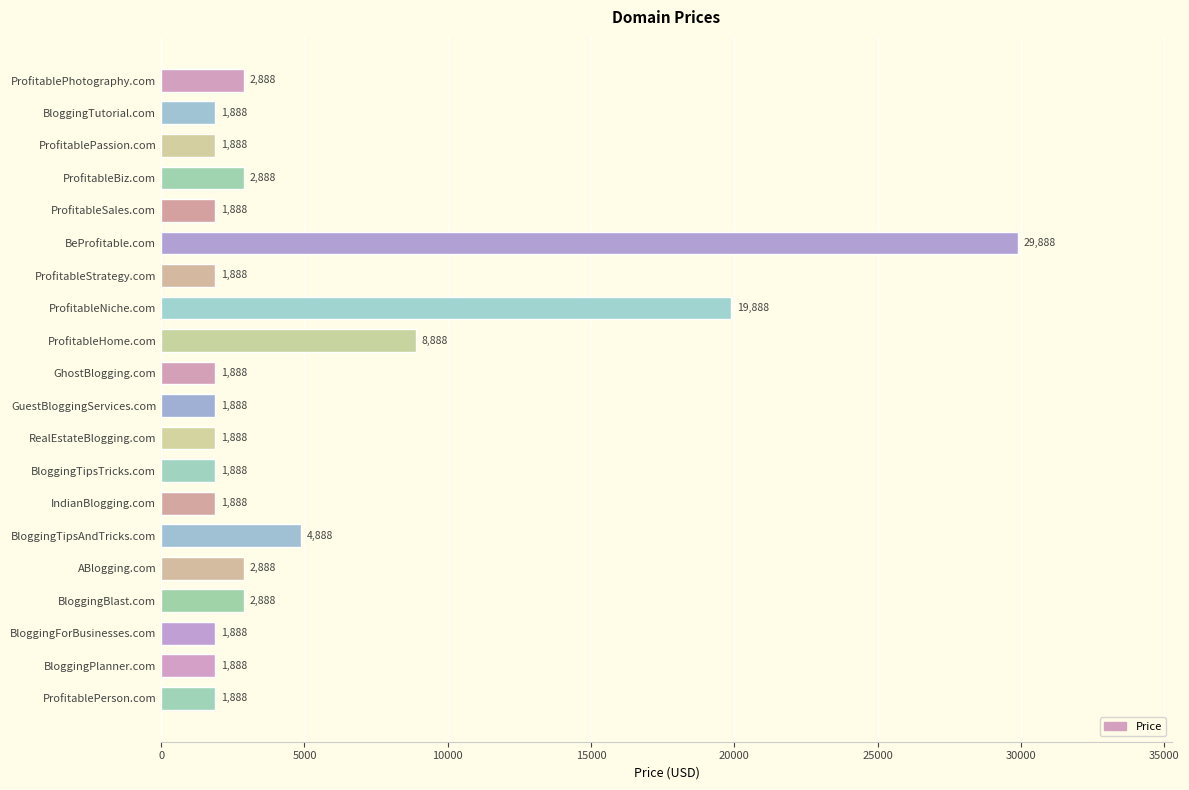

True or false: the data shows 1888 at RealEstateBlogging.com.

True